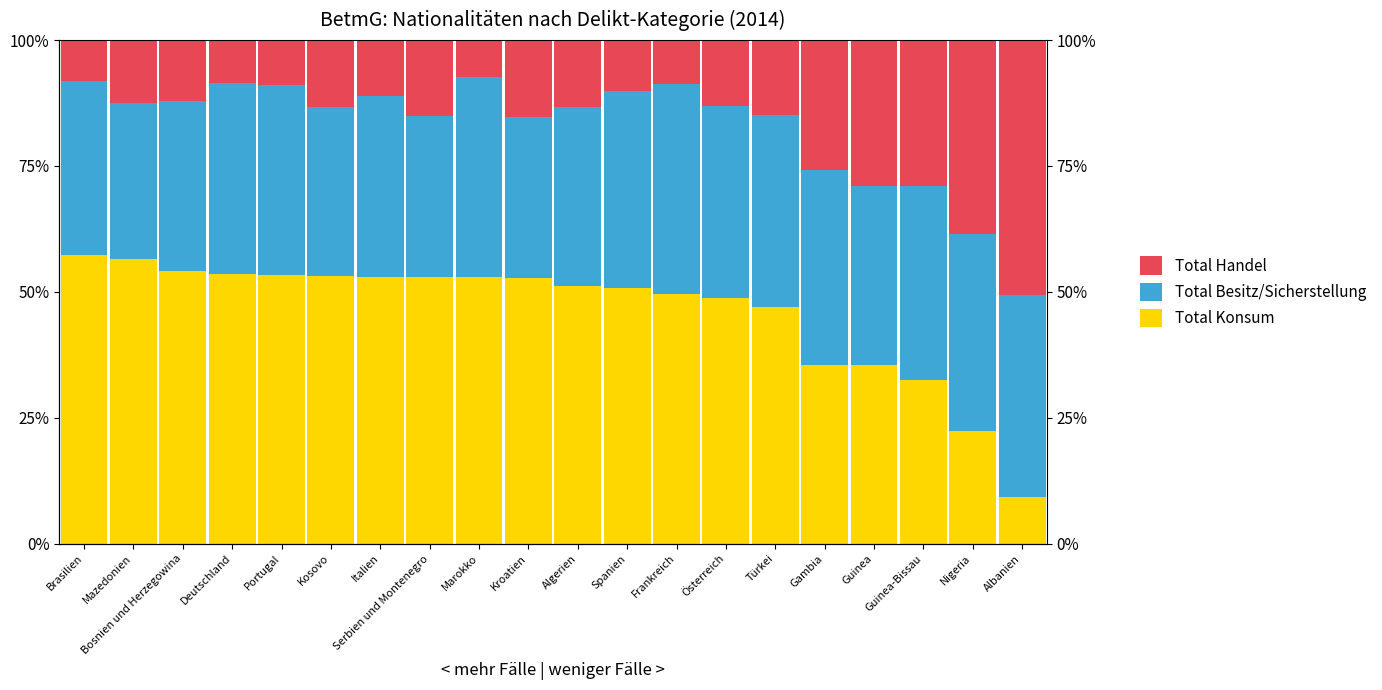

What is the sum of the Total Konsum values at Serbien und Montenegro and Frankreich?

102.5